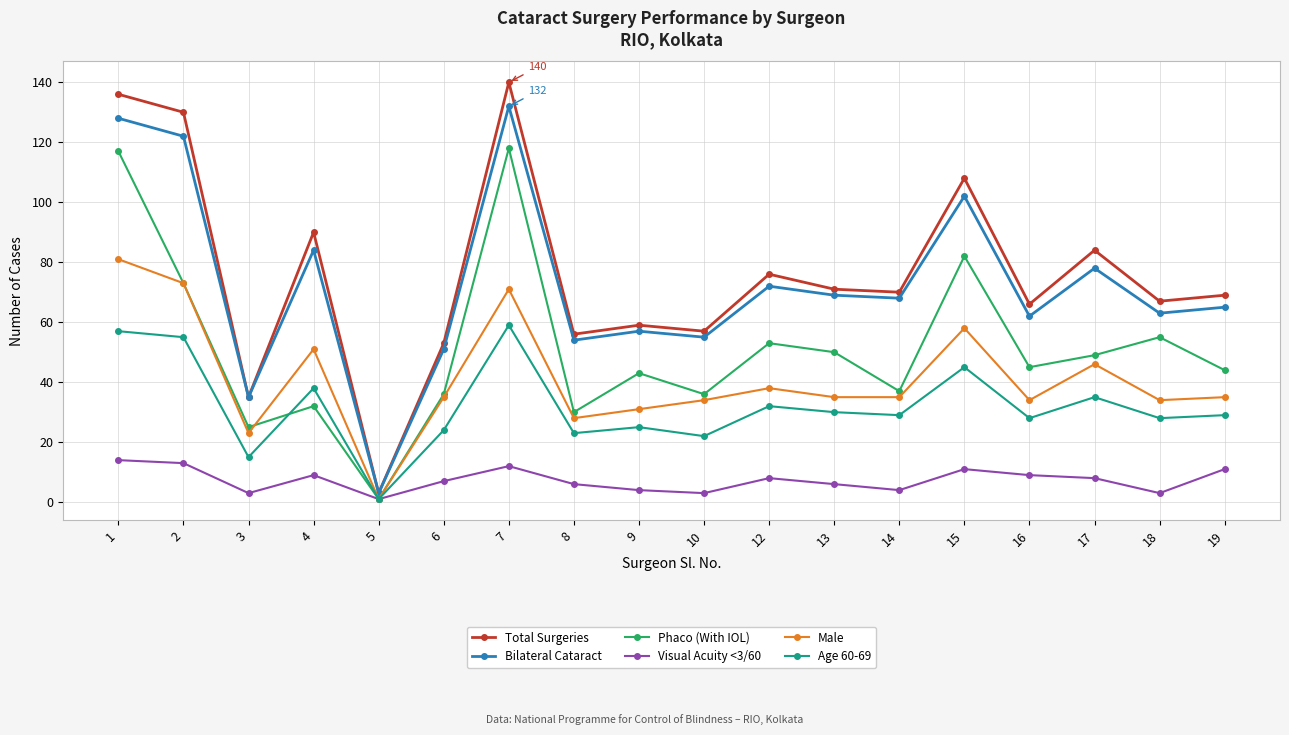

List the series in order of their peak value, highest first.

Total Surgeries, Bilateral Cataract, Phaco (With IOL), Male, Age 60-69, Visual Acuity <3/60